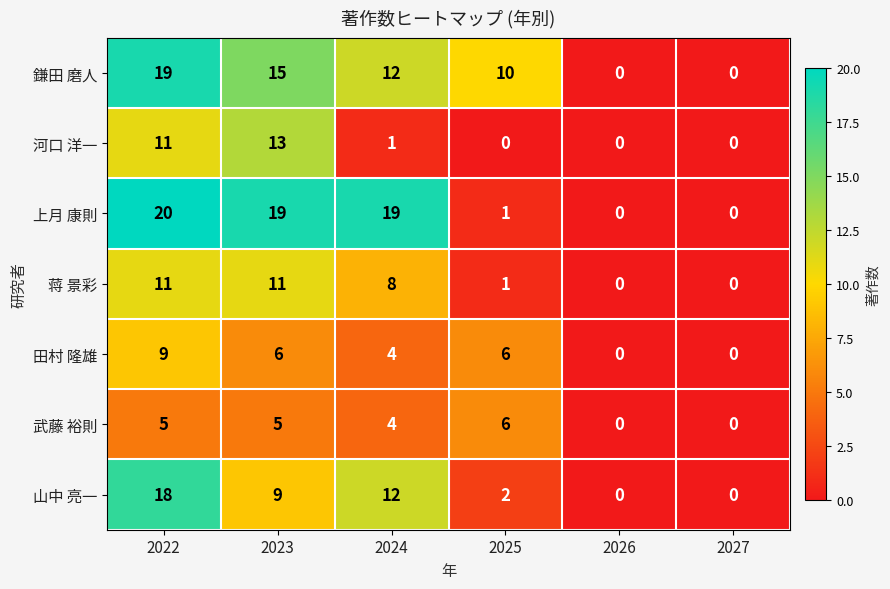

Which series changed the most between 2023 and 2024?

河口 洋一